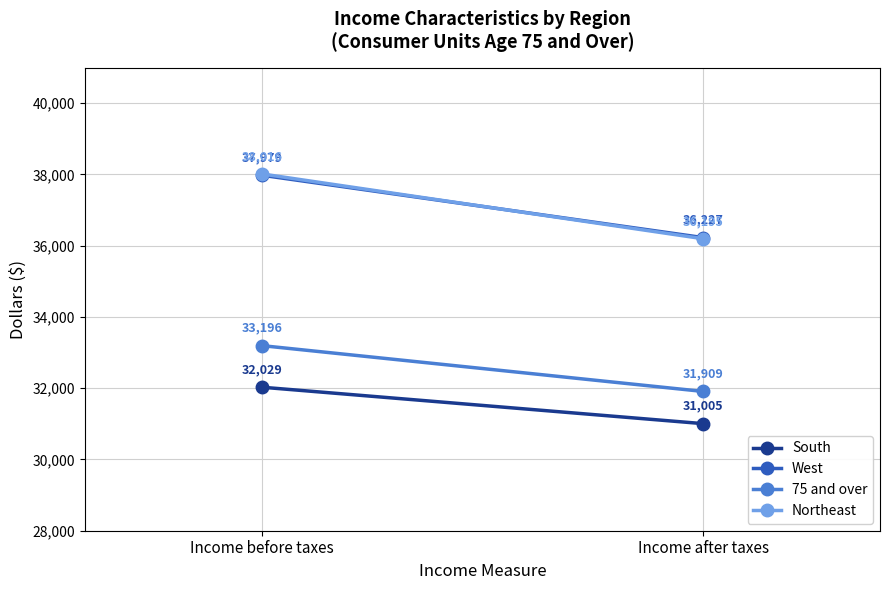

How many series are shown in this chart?

4